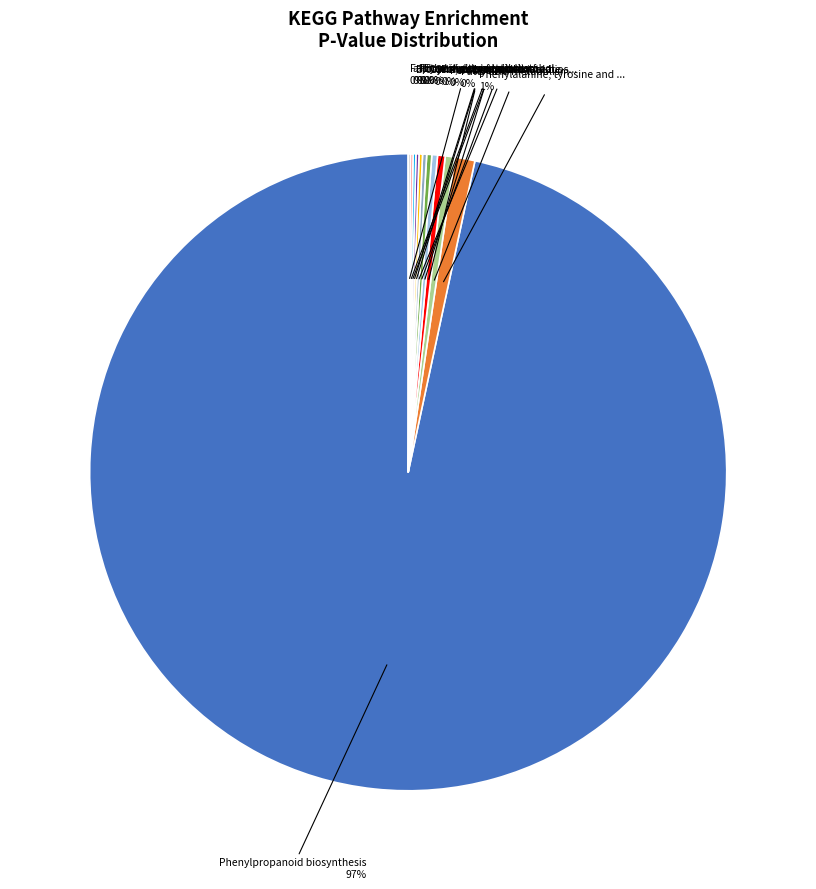

Does any single category account for the majority?

Yes